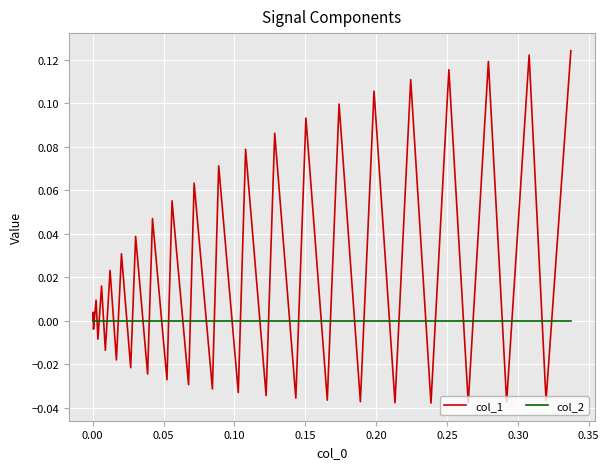

Rank the series by their maximum value, from lowest to highest.

col_2, col_1